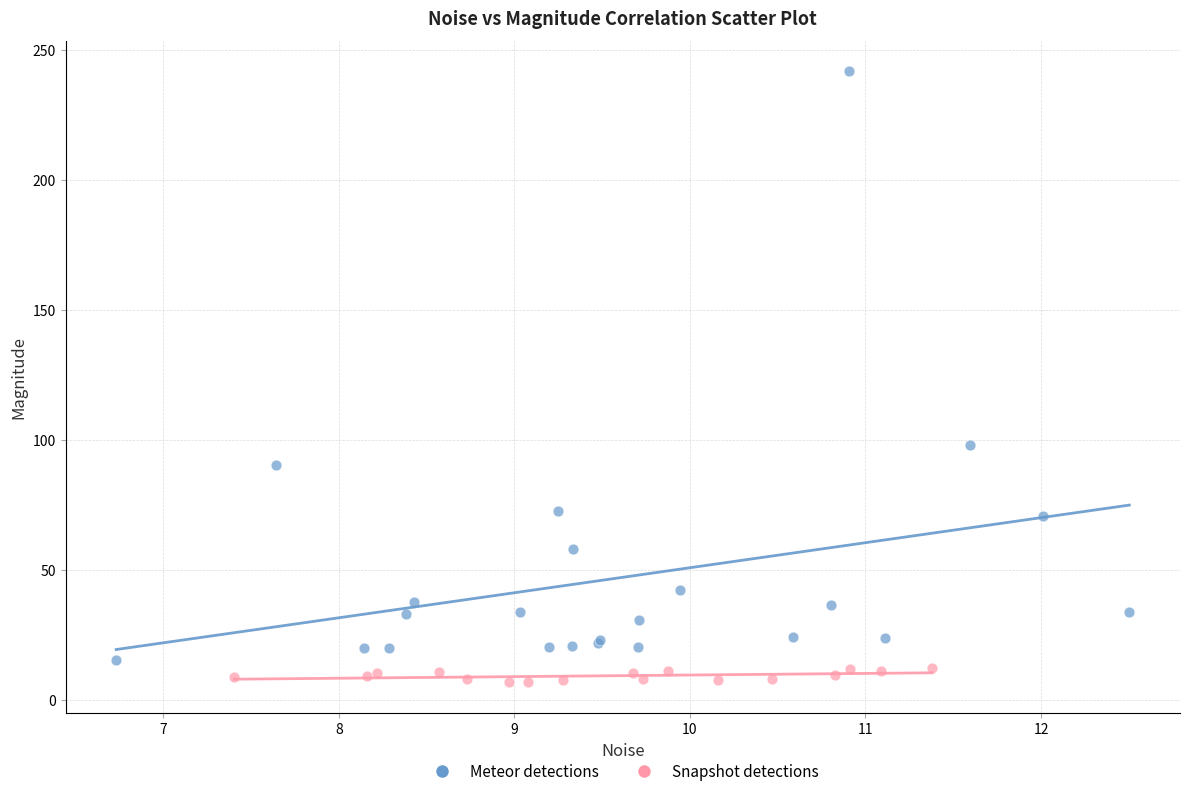

Which series reaches the minimum Y coordinate?

Snapshot detections